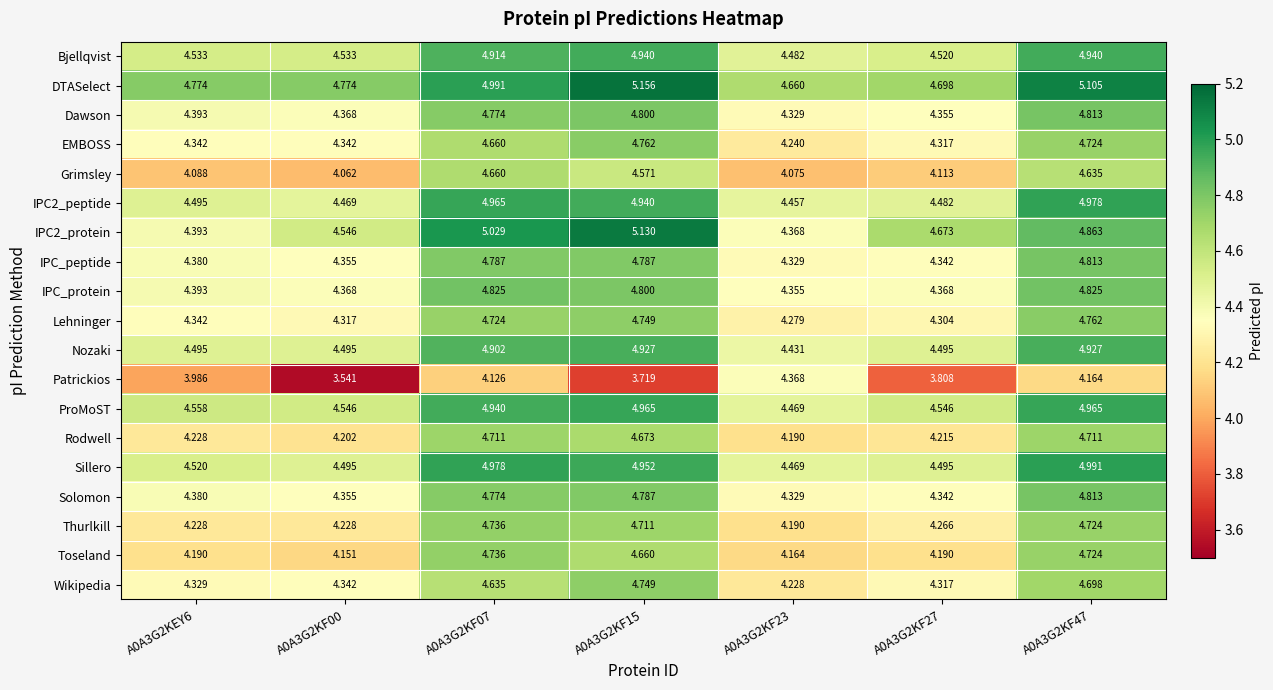

At which category is the sum across all series the highest?

A0A3G2KF47